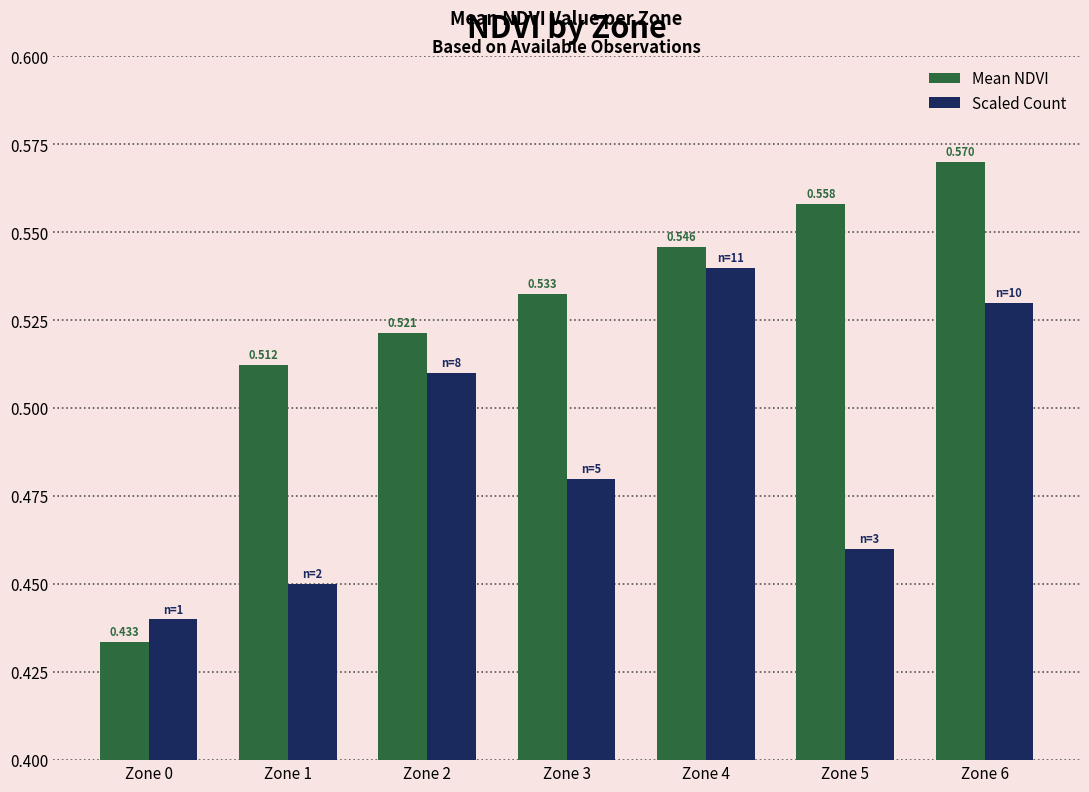

Are the bars horizontal?

No